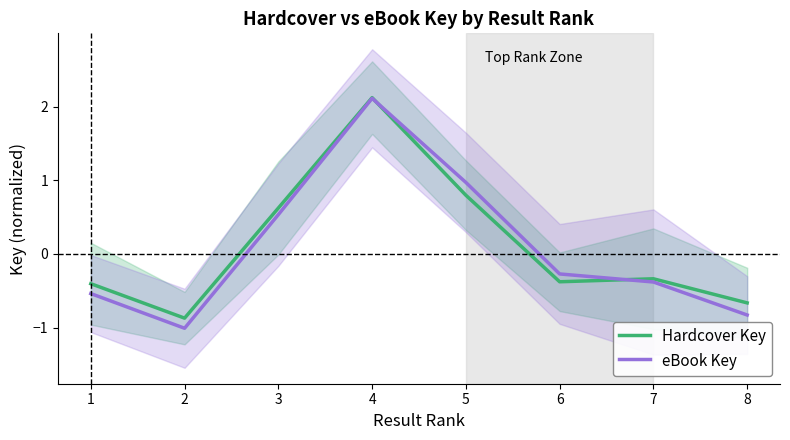

What are all the series names shown in the legend?

Hardcover Key, eBook Key